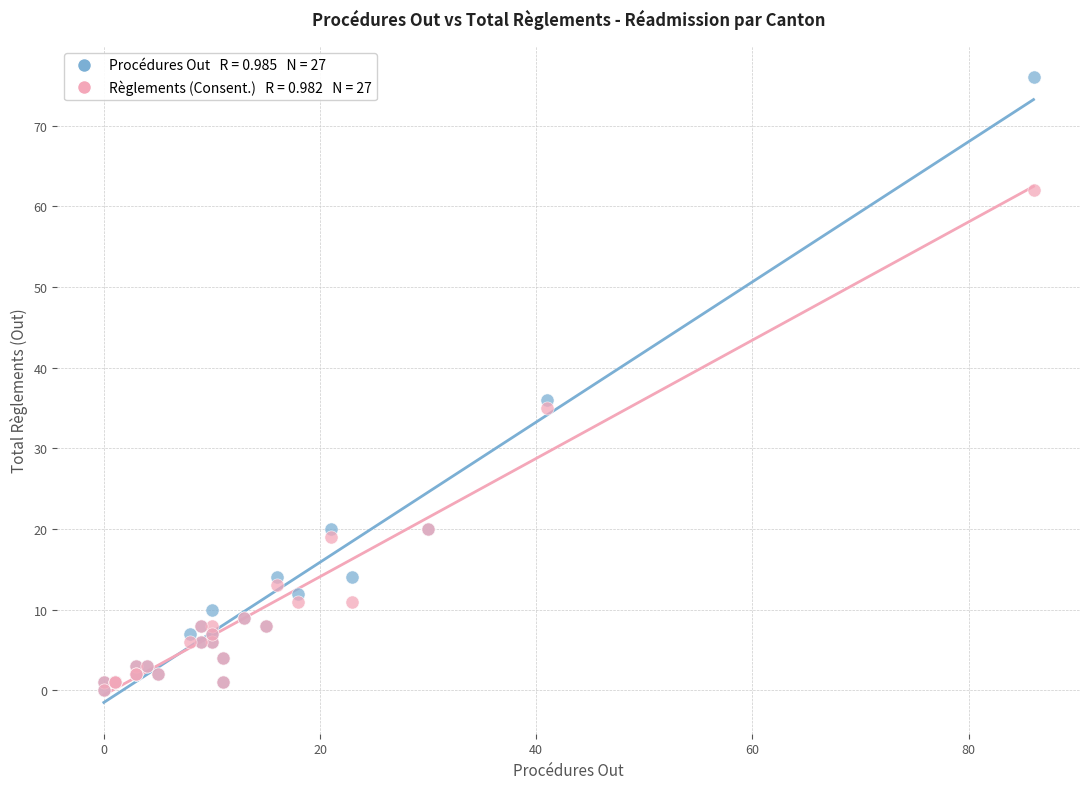

Across all series, what Y value is closest to 38?

36